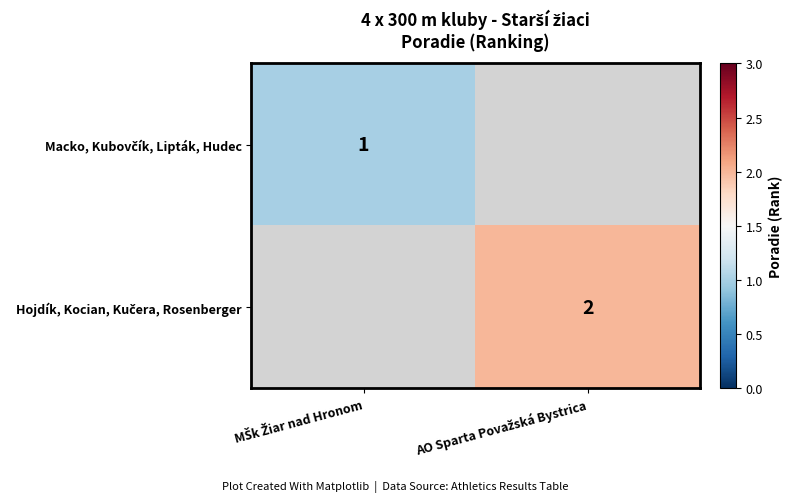

List the series in order of their peak value, lowest first.

Macko, Kubovčík, Lipták, Hudec, Hojdík, Kocian, Kučera, Rosenberger